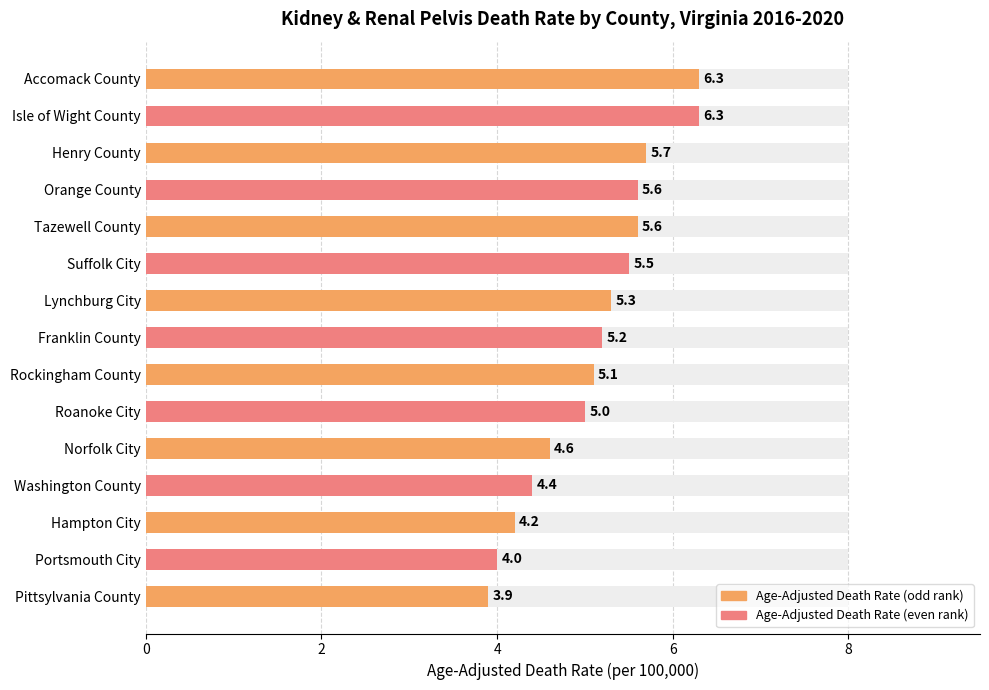

Reading left to right, list all the values displayed in this chart.

6.3	6.3	5.7	5.6	5.6	5.5	5.3	5.2	5.1	5.0	4.6	4.4	4.2	4.0	3.9